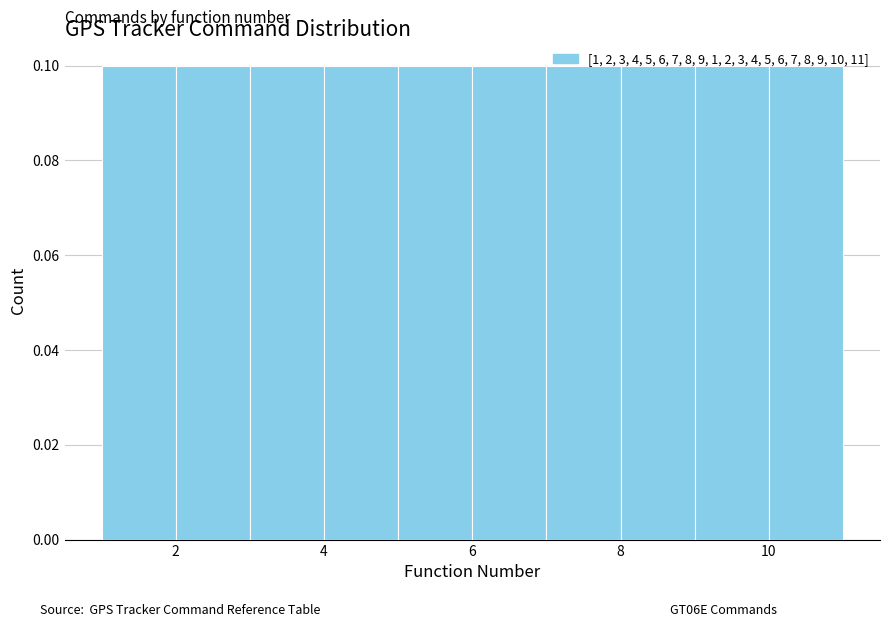

Reading left to right, transcribe this chart: for each bar, give the range it covers on the x-axis and its height. The values are not printed on the chart, so give them approximately, as read against the axis.

1 to 2: 0.1
2 to 3: 0.1
3 to 4: 0.1
4 to 5: 0.1
5 to 6: 0.1
6 to 7: 0.1
7 to 8: 0.1
8 to 9: 0.1
9 to 10: 0.1
10 to 11: 0.1